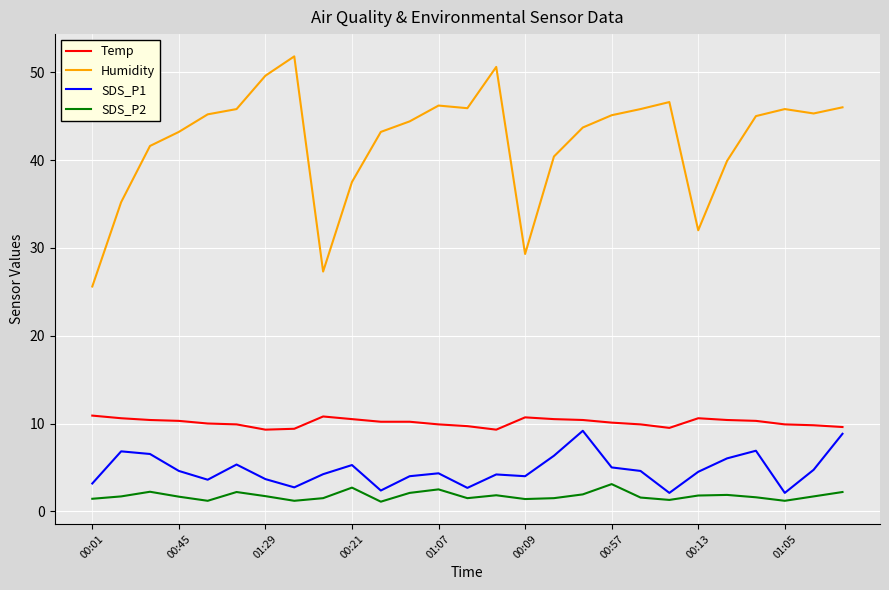

True or false: SDS_P2 and Humidity intersect in this chart.

False